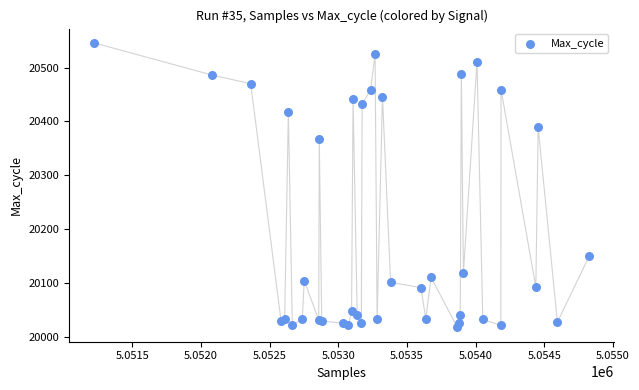

What Y value in the scatter plot is closest to 20281?

20367